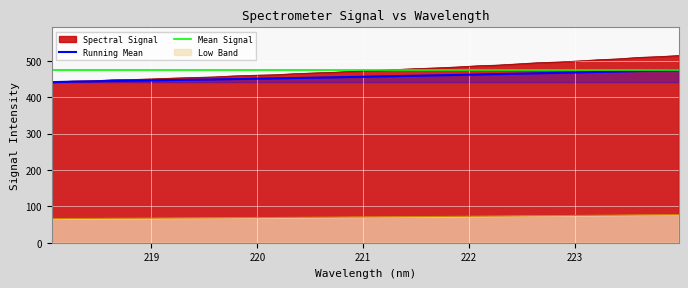

Reading left to right, transcribe all the data shown in this chart.

441.3	444.1	445.0	447.9	448.7	450.4	452.5	454.2	455.7	458.5	460.3	461.7	464.6	466.8	468.8	471.6	473.3	476.1	478.5	480.6	483.0	486.2	488.2	491.4	494.7	496.7	499.5	502.9	505.4	509.3	511.5	514.5